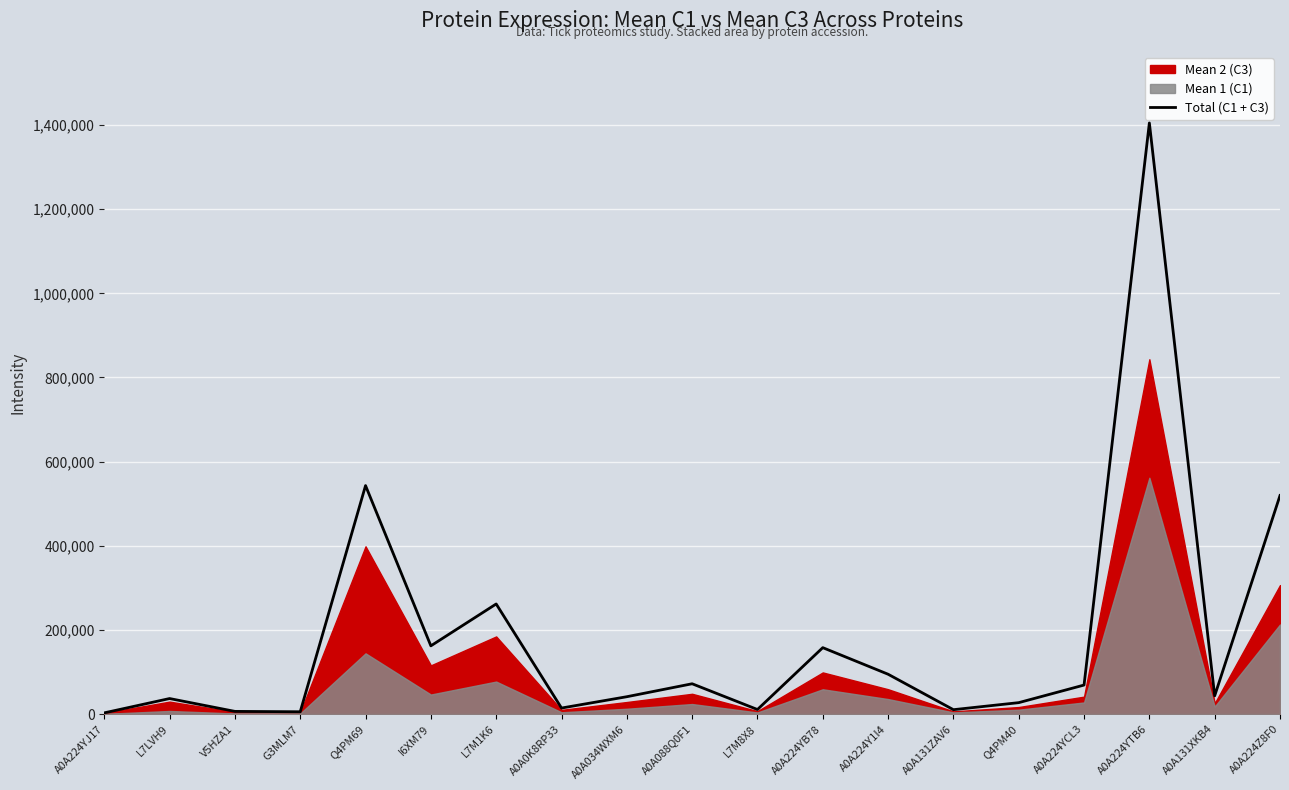

List the labels in order of value, smallest first.

A0A224YJ17, G3MLM7, V5HZA1, A0A131ZAV6, L7M8X8, A0A0K8RP33, Q4PM40, L7LVH9, A0A034WXM6, A0A131XKB4, A0A224YCL3, A0A088Q0F1, A0A224Y1I4, A0A224YB78, I6XM79, L7M1K6, A0A224Z8F0, Q4PM69, A0A224YTB6